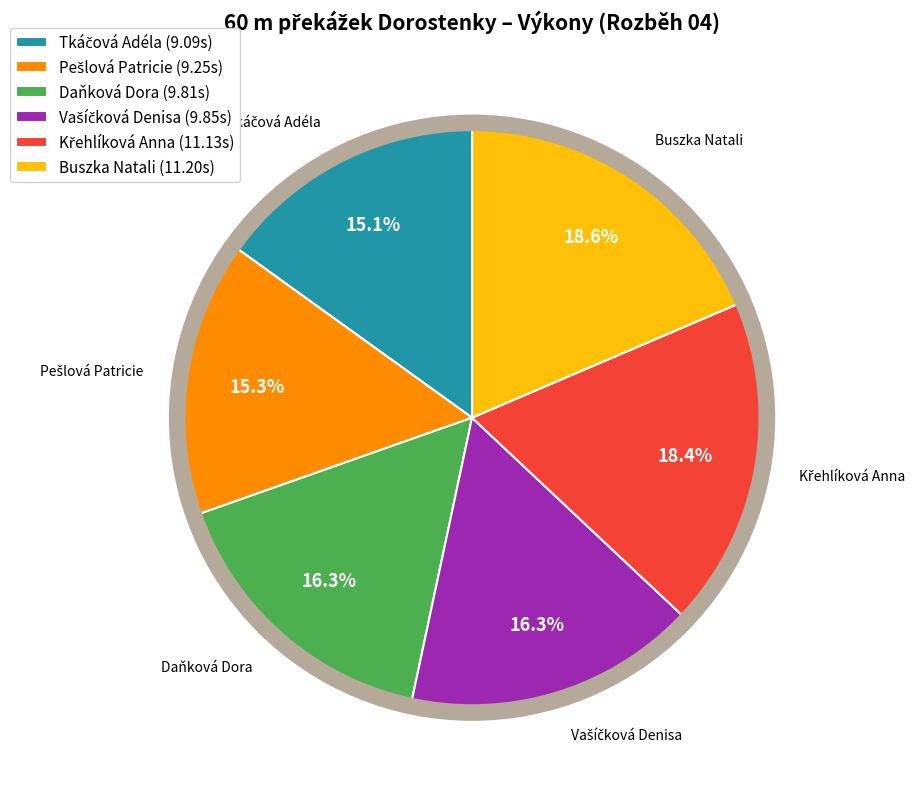

Is there a majority slice in this chart?

No